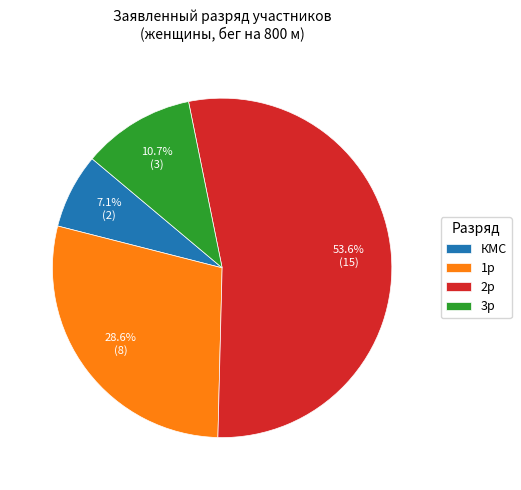

What portion of the pie excludes 2р?

46.4%